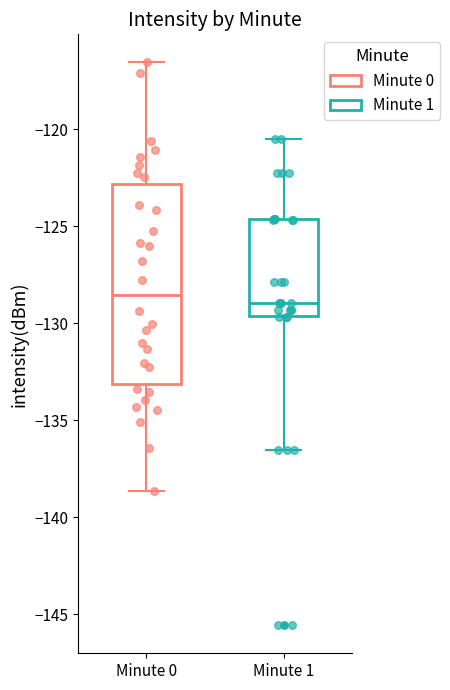

Which box is the tallest, from its lower edge to its upper edge?

Minute 0